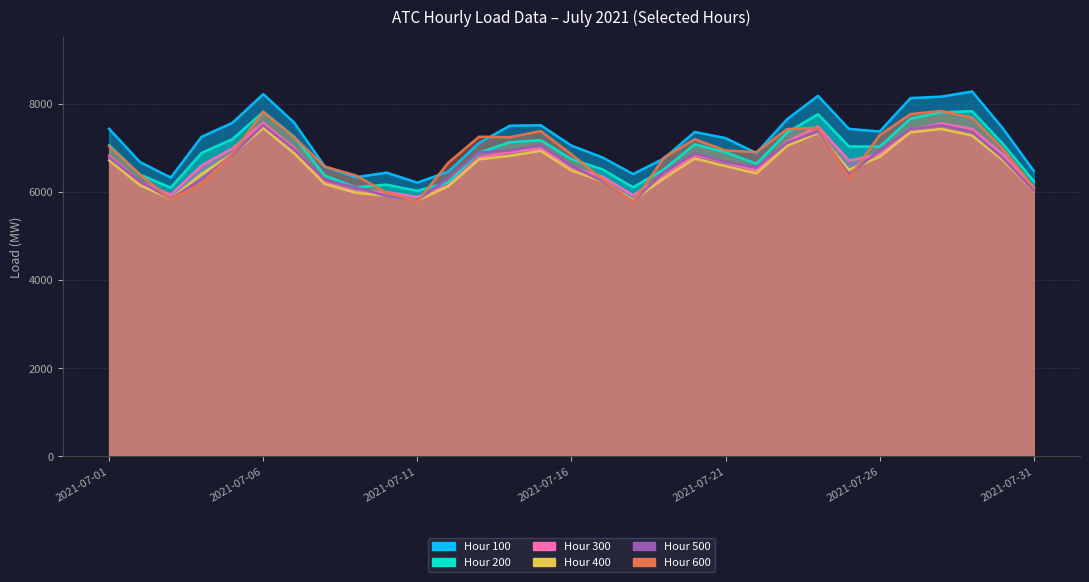

Rank the series by their maximum value, from lowest to highest.

Hour 400, Hour 500, Hour 300, Hour 200, Hour 600, Hour 100